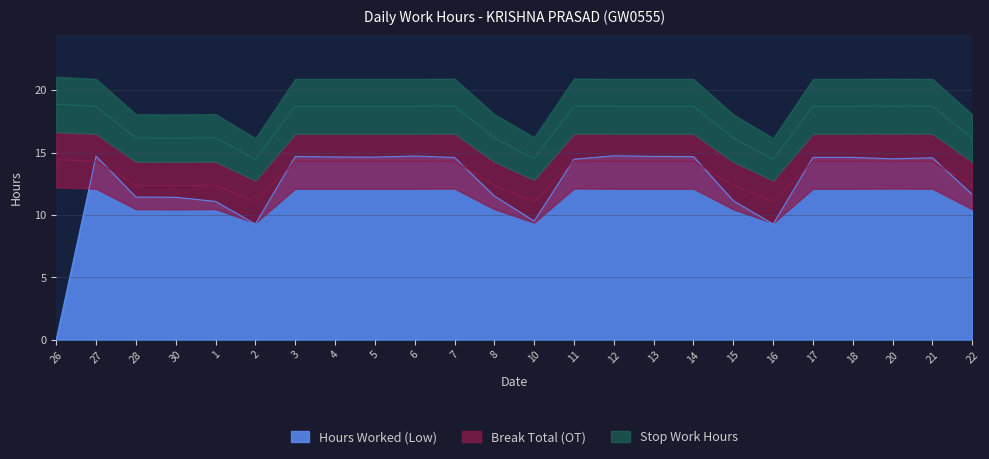

What is the value of the Stop Work Hours point at the 22nd from the left?

14.3